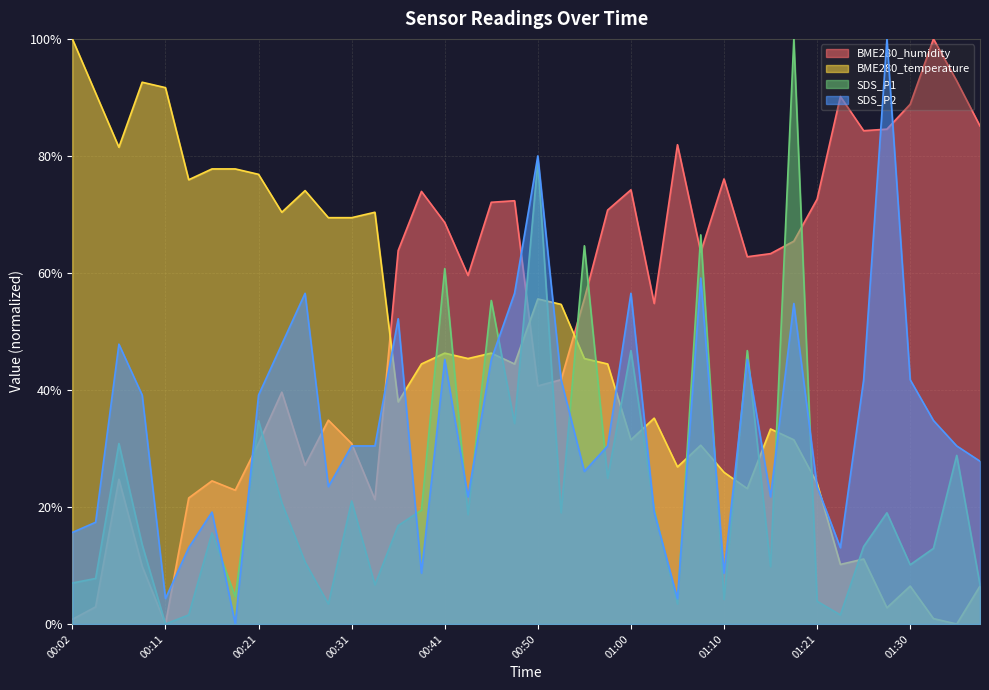

List the labels in order of SDS_P2 value, smallest first.

00:19, 00:11, 01:05, 00:38, 01:10, 00:14, 01:23, 00:02, 00:04, 00:16, 01:03, 00:43, 01:16, 00:28, 01:21, 00:55, 01:38, 00:31, 00:33, 00:58, 01:35, 01:33, 00:09, 00:21, 00:53, 01:25, 01:30, 00:41, 00:46, 01:13, 00:07, 00:24, 00:36, 01:18, 00:26, 00:48, 01:00, 01:08, 00:50, 01:28